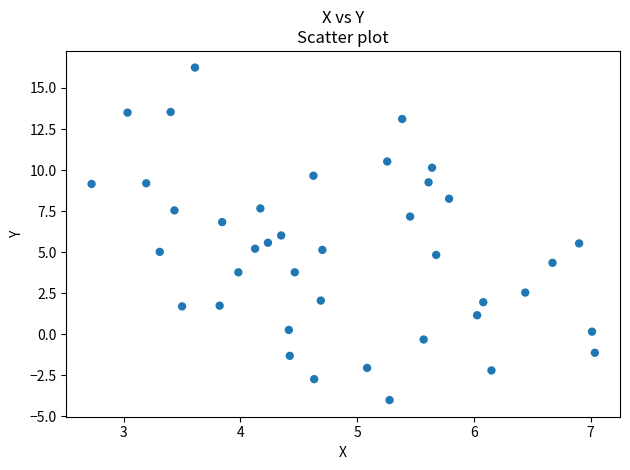

What is the range of Y values (max minus min)?

20.3